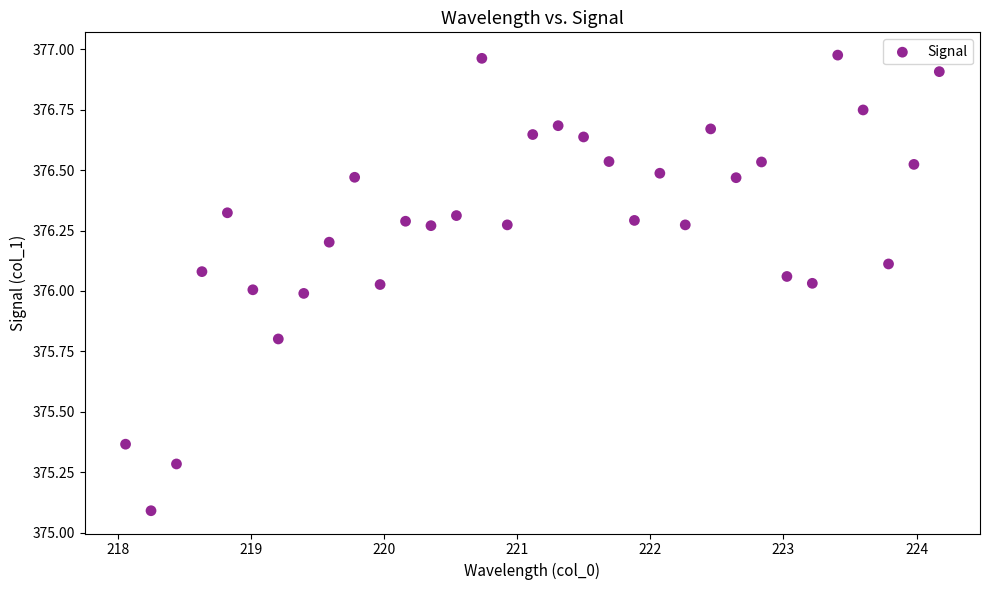

What is the range of Y values (max minus min)?

1.9